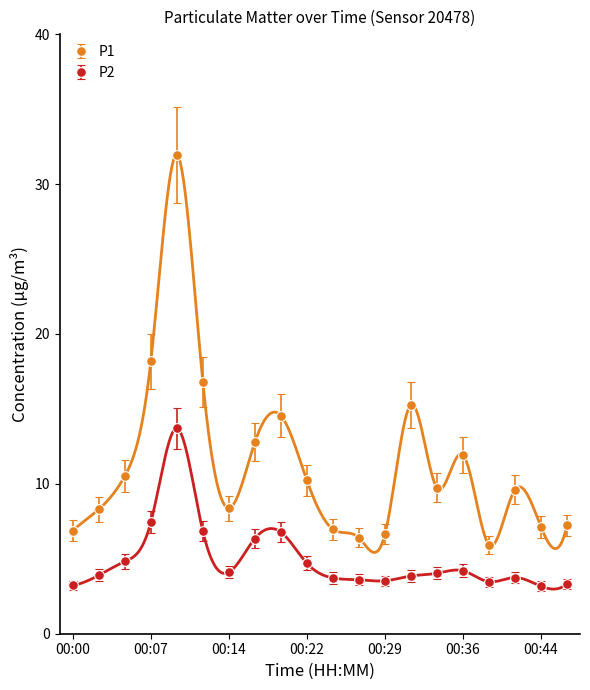

True or false: P2 and P1 intersect in this chart.

False